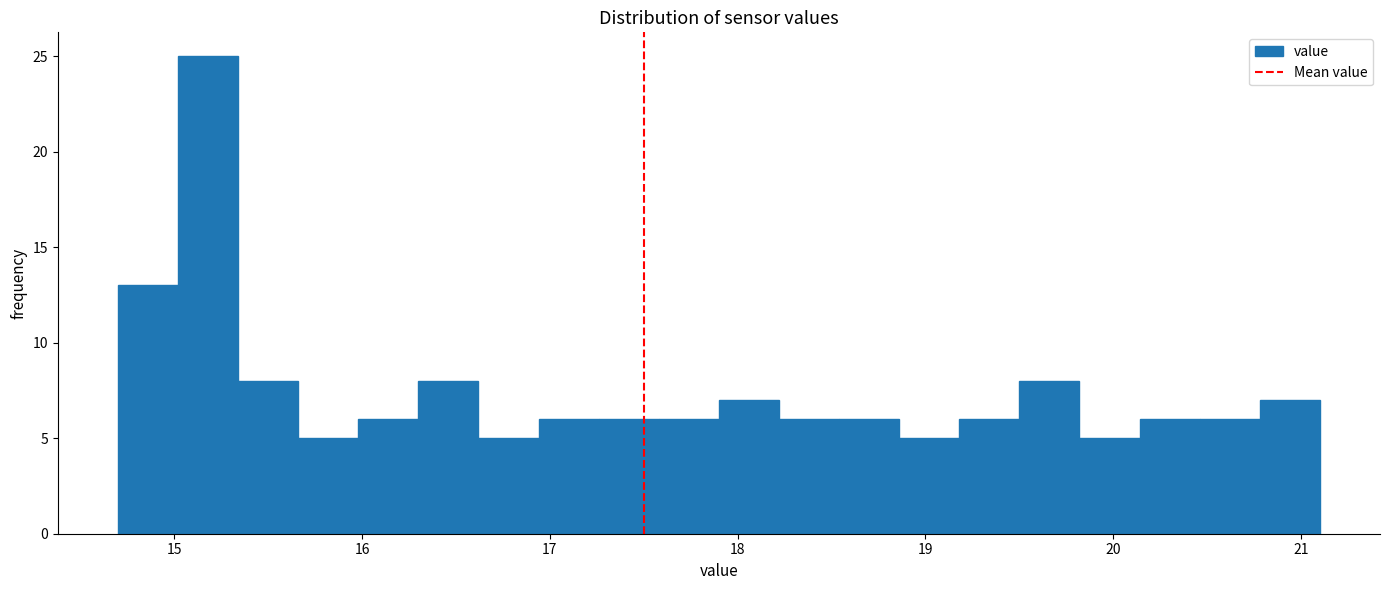

Around what value on the x-axis is the tallest bar? Give the approximate position of its centre, as read against the axis.

15.2